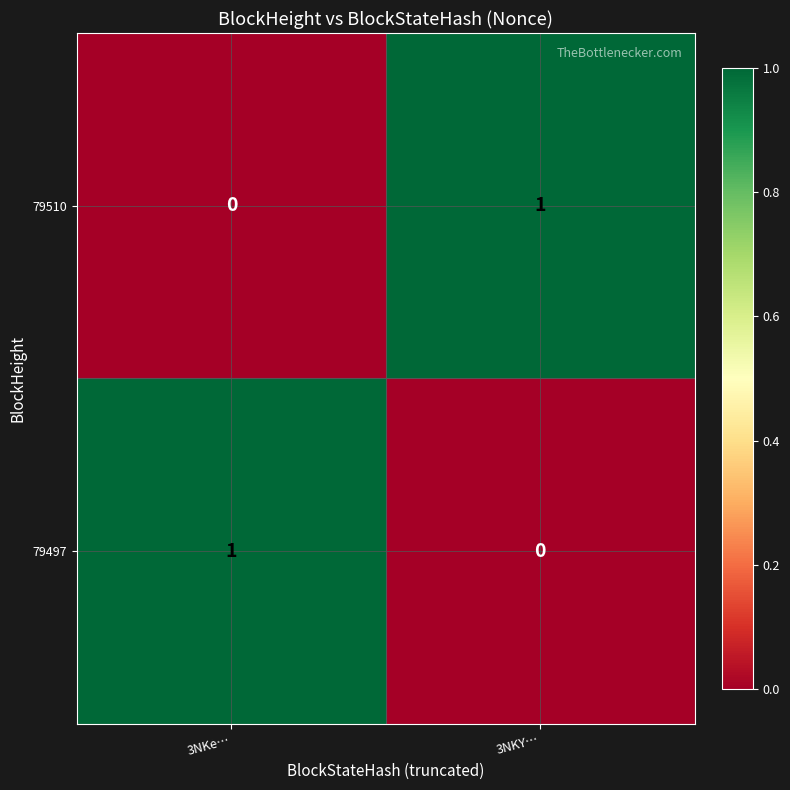

At which label does 79510 reach its peak?

3NKY…